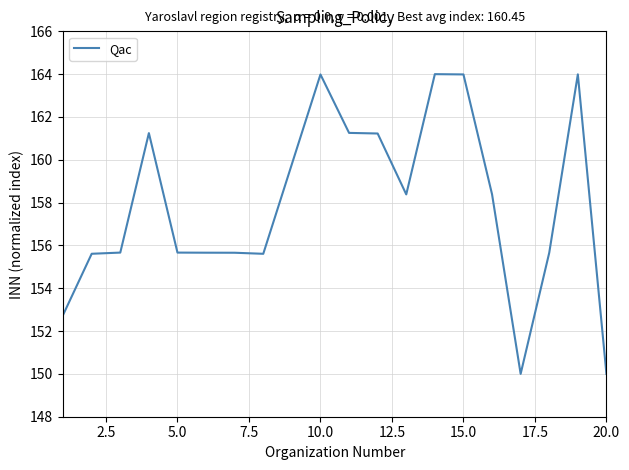

What is the greatest value displayed?

164.0